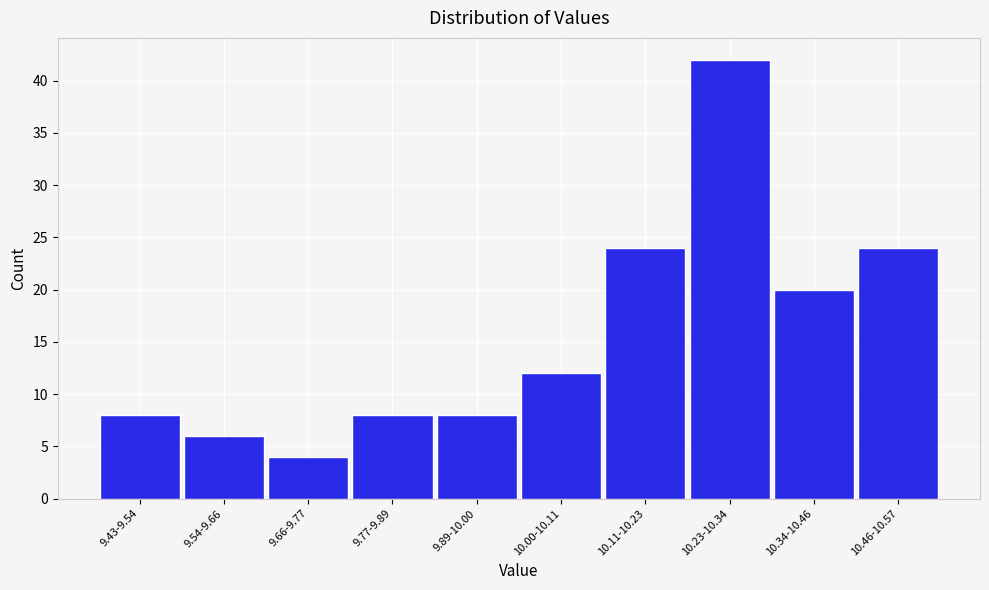

Reading right to left, what are all the values shown in this chart?

10.46-10.57=24	10.34-10.46=20	10.23-10.34=42	10.11-10.23=24	10.00-10.11=12	9.89-10.00=8	9.77-9.89=8	9.66-9.77=4	9.54-9.66=6	9.43-9.54=8